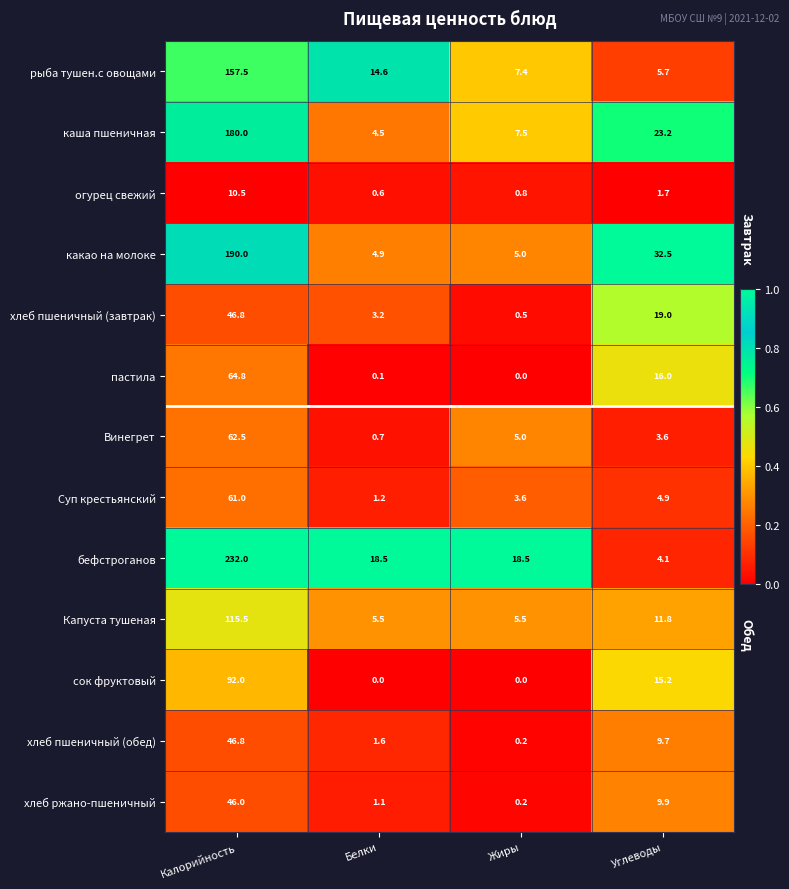

Where does the Капуста тушеная series first go above 11?

Калорийность